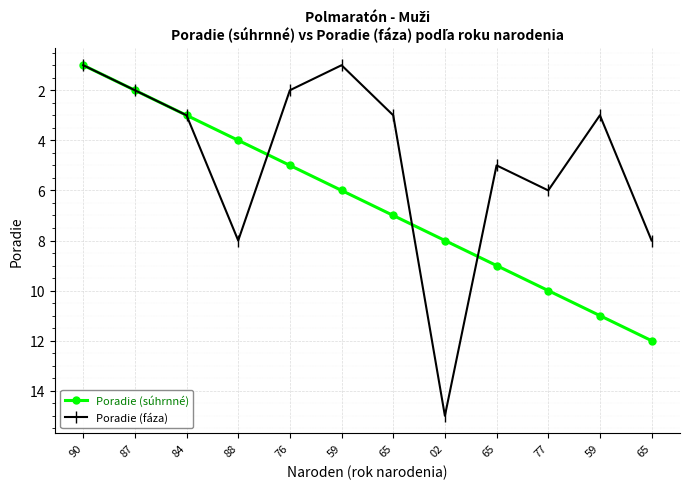

Which series has the largest total across all categories?

Poradie (súhrnné)